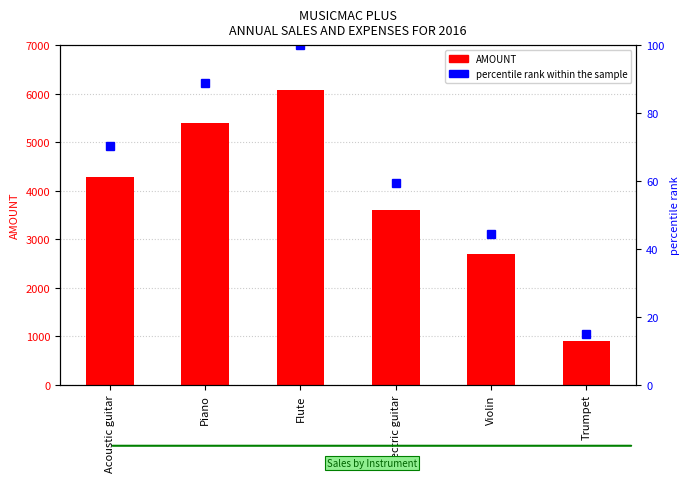

At which label does AMOUNT reach its peak?

Flute